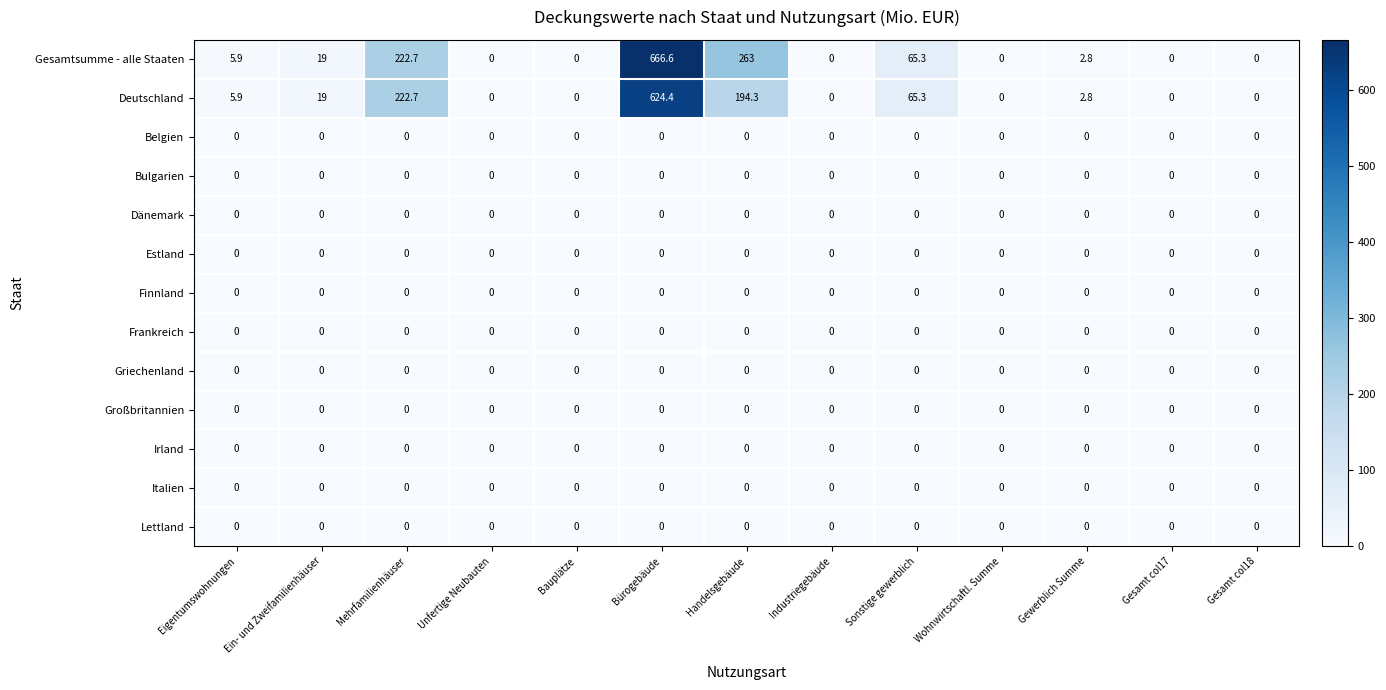

At how many categories does at least one series exceed 26?

4